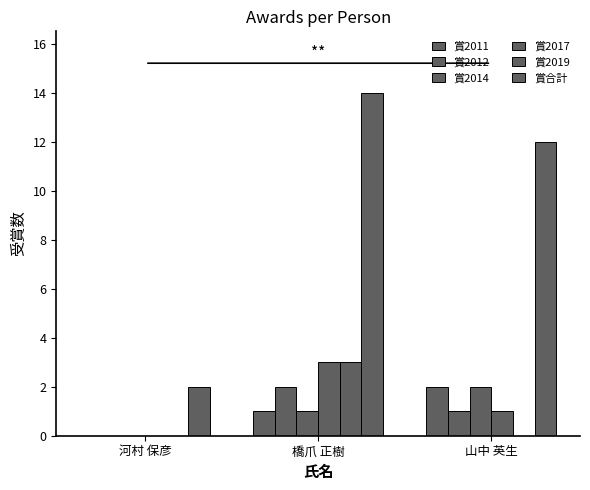

Which has a higher value, 橋爪 正樹 or 山中 英生?

山中 英生